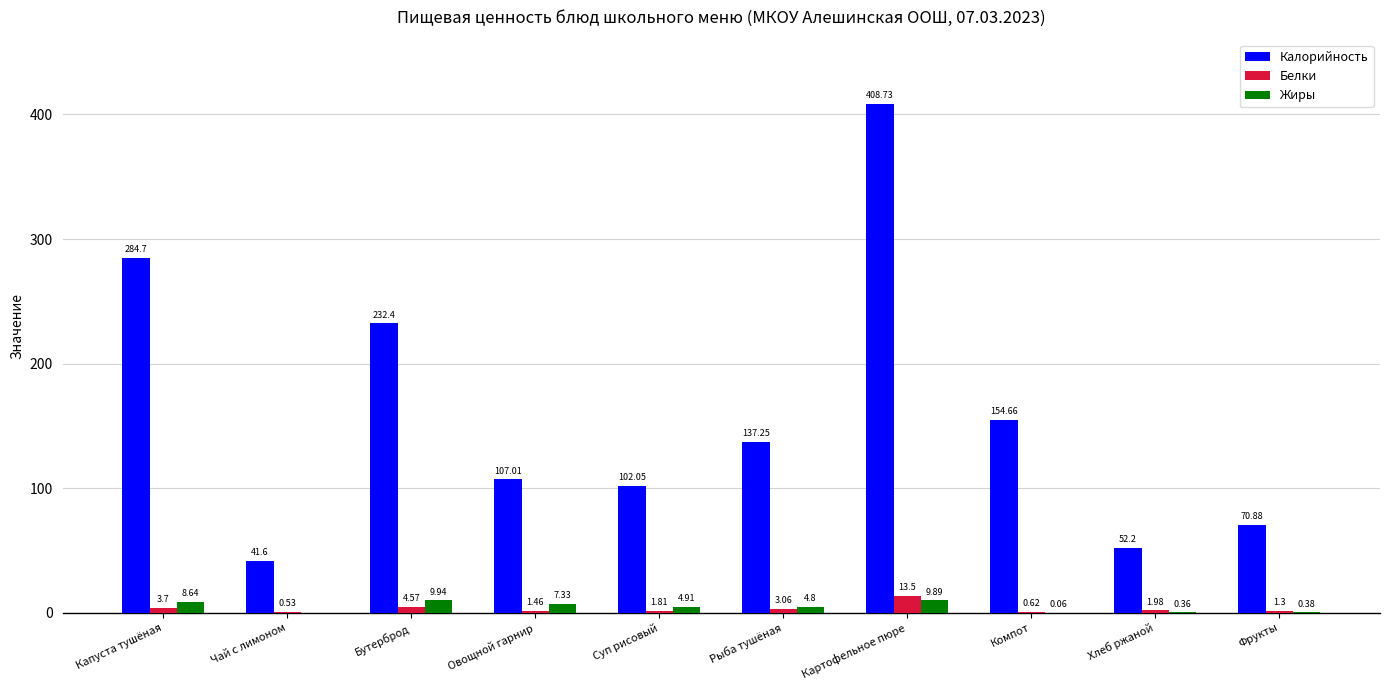

What is the sum of all Белки values?

32.5